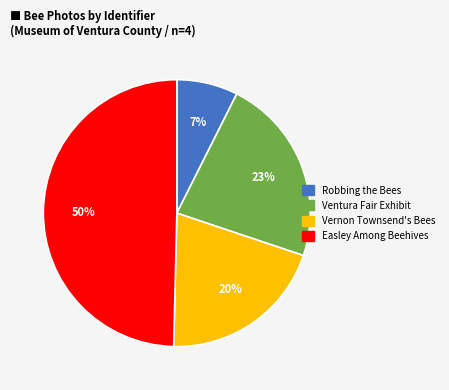

To the nearest percent, what is the average slice percentage?

25%